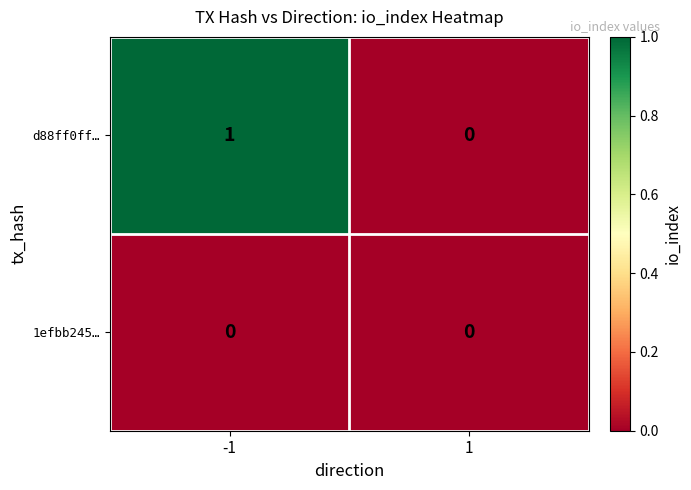

At -1, list the series in order from smallest to largest.

1efbb245…, d88ff0ff…